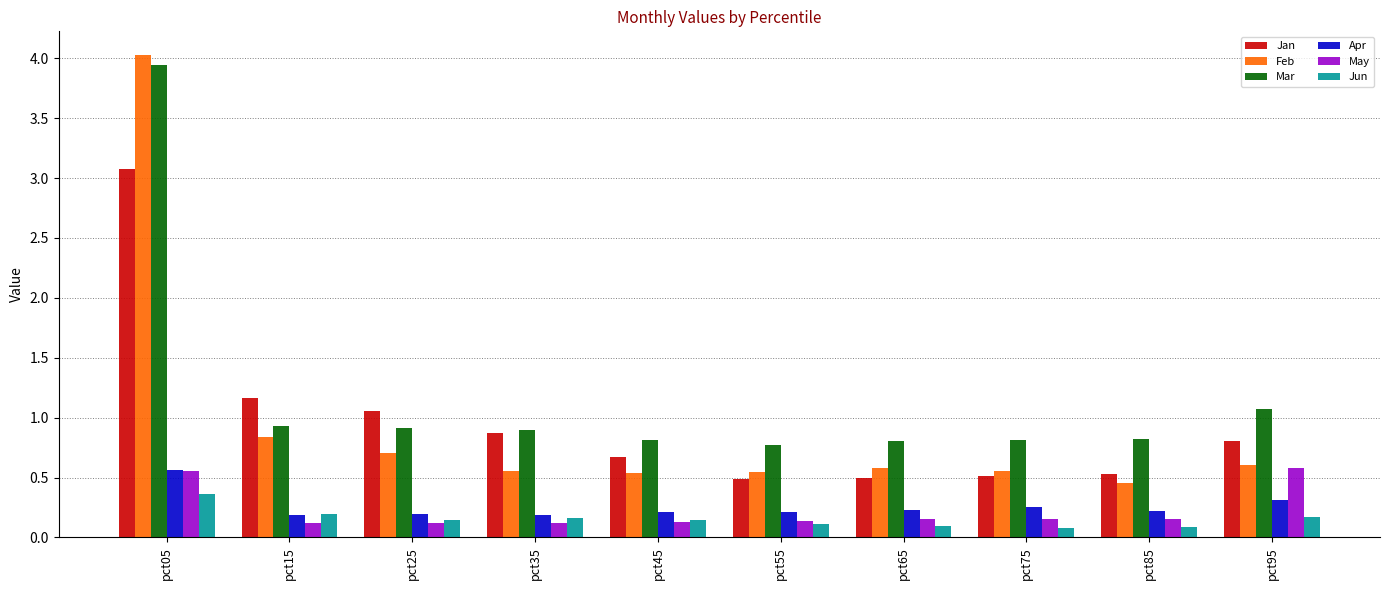

Count the Apr values in the range 0 to 1.

10